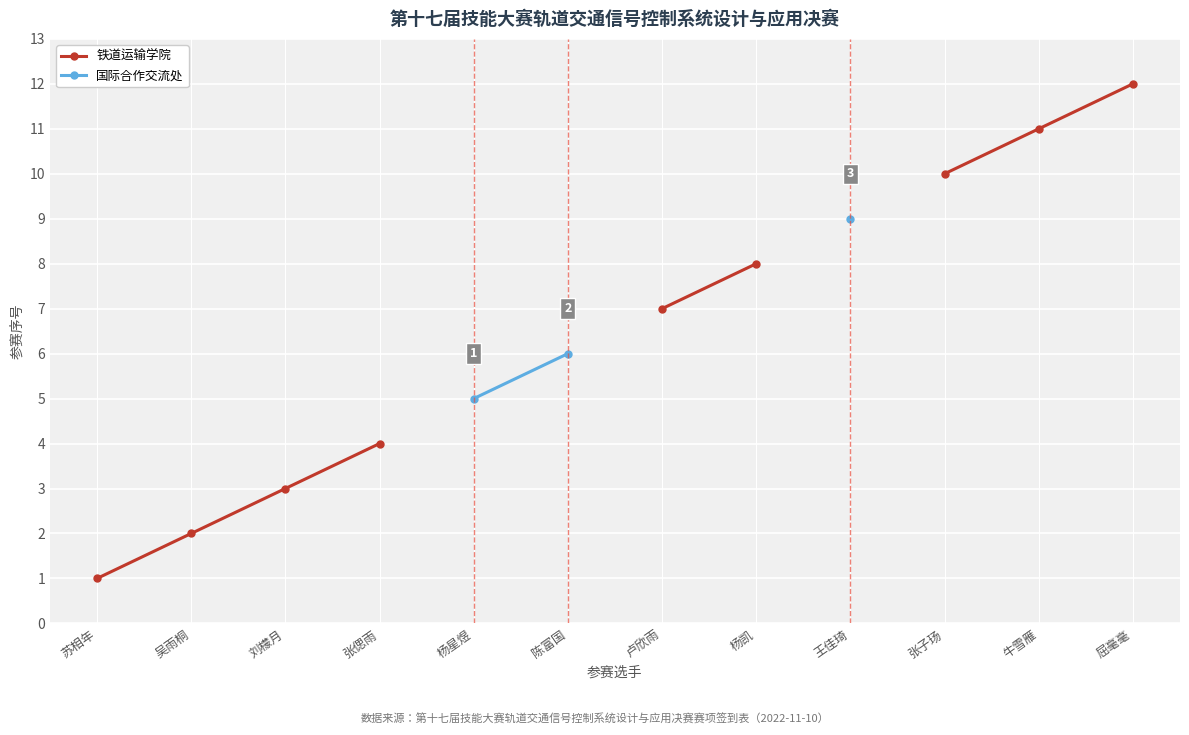

True or false: 国际合作交流处 and 铁道运输学院 intersect in this chart.

False